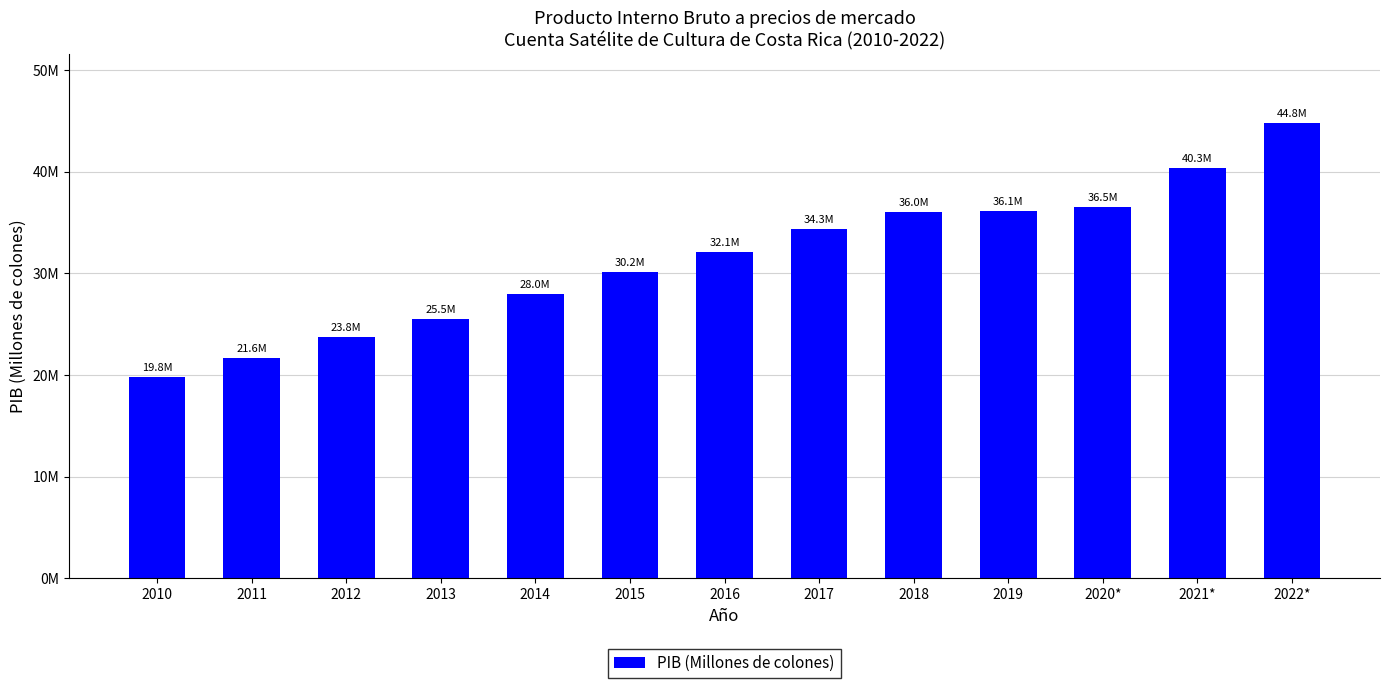

Does the chart contain any negative values?

No